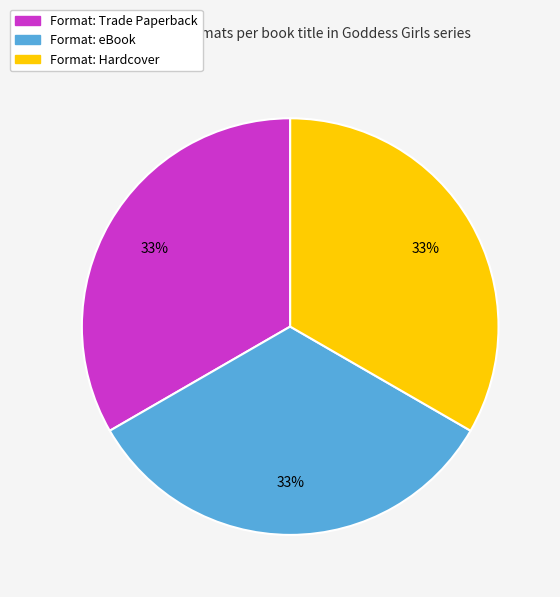

Does any single category account for the majority?

No